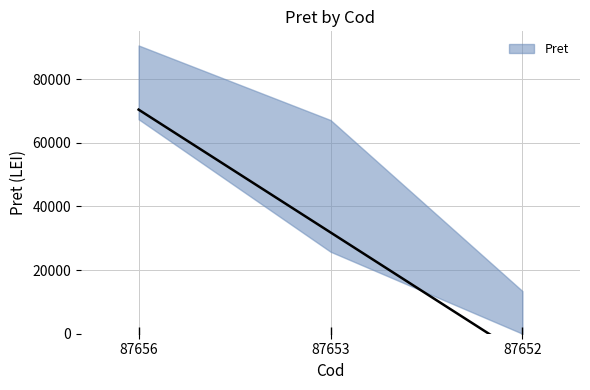

True or false: the data shows 80506.3 at 87656.

True